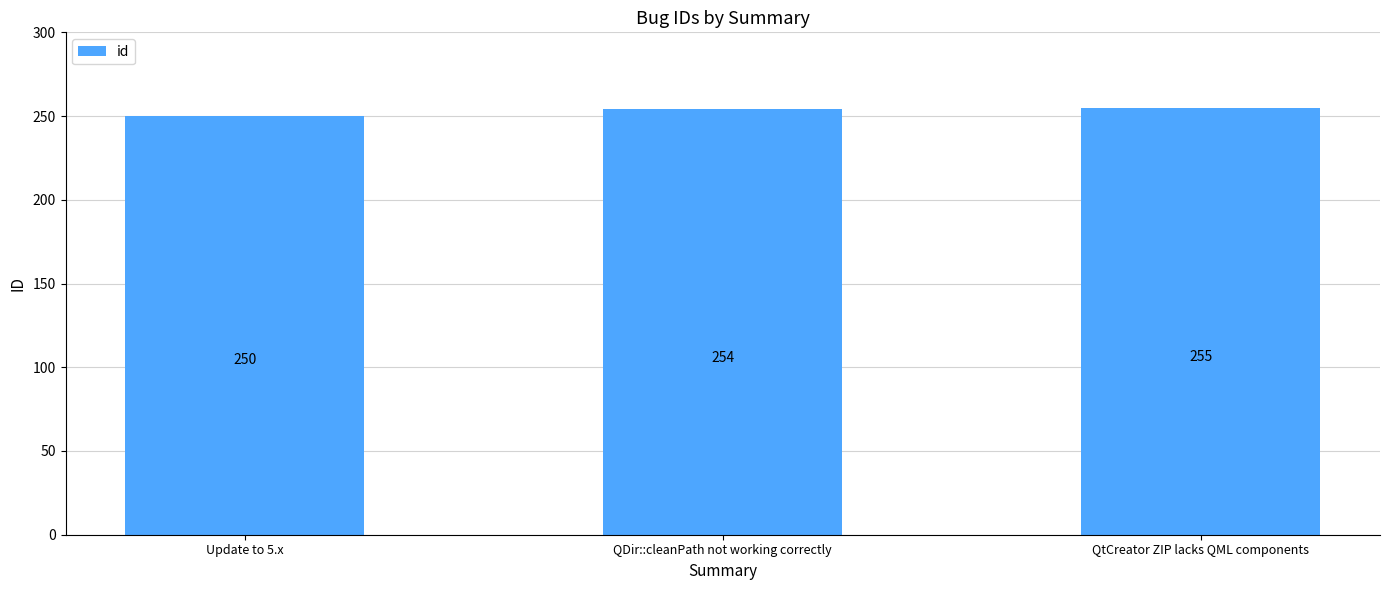

Reading left to right, extract all data points from this chart.

250	254	255